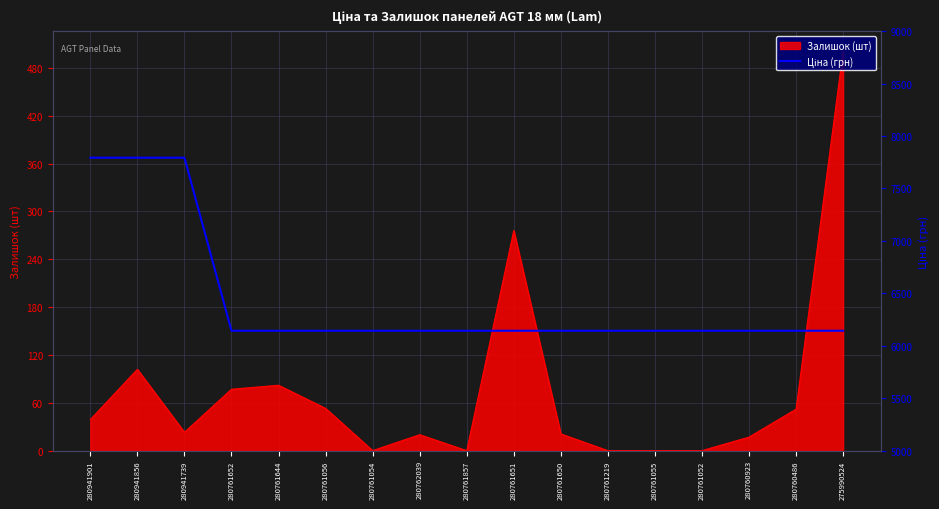

What is the smallest value displayed?

6143.2